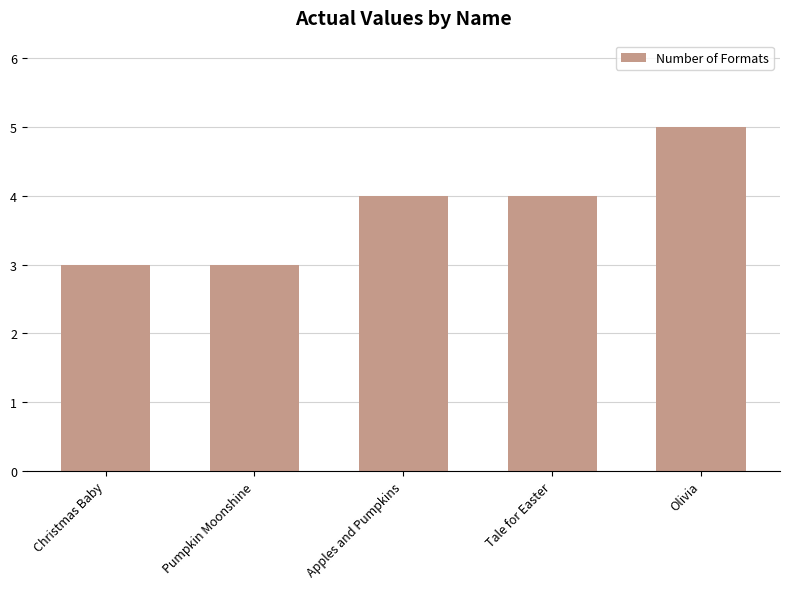

Which category has the highest value across all series?

Olivia